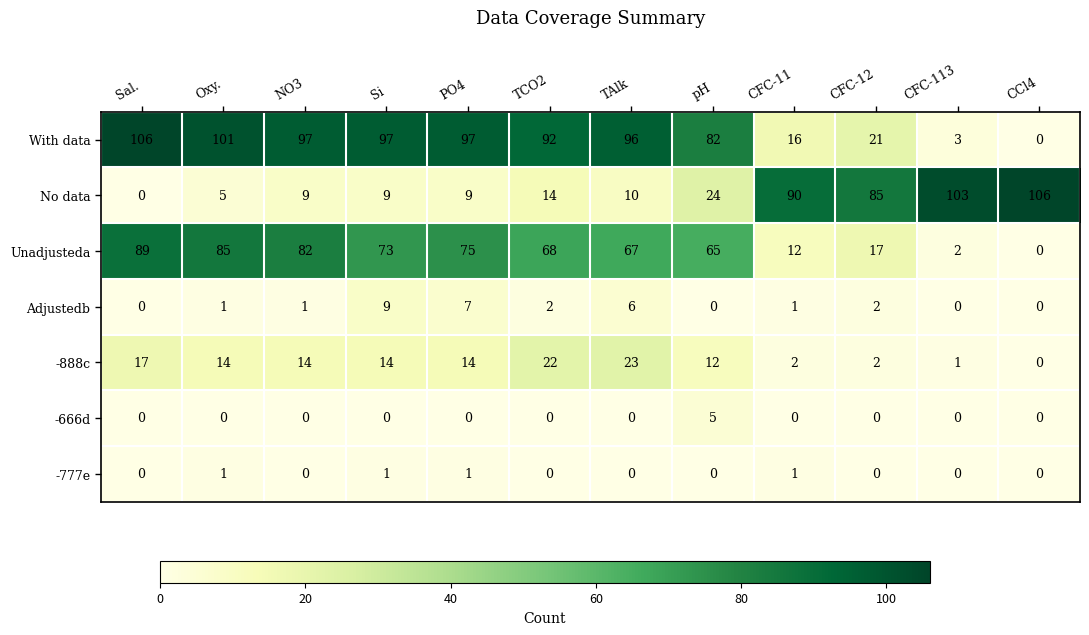

What is the difference between the maximum and minimum values in the With data series?

106